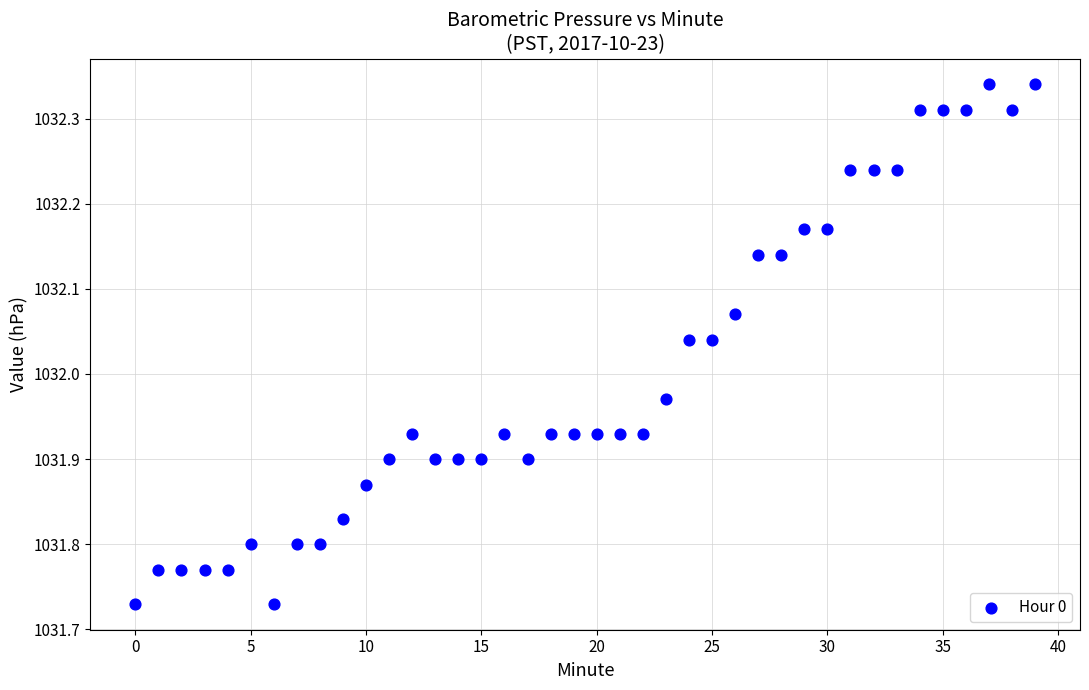

What is the range of Y values (max minus min)?

0.6